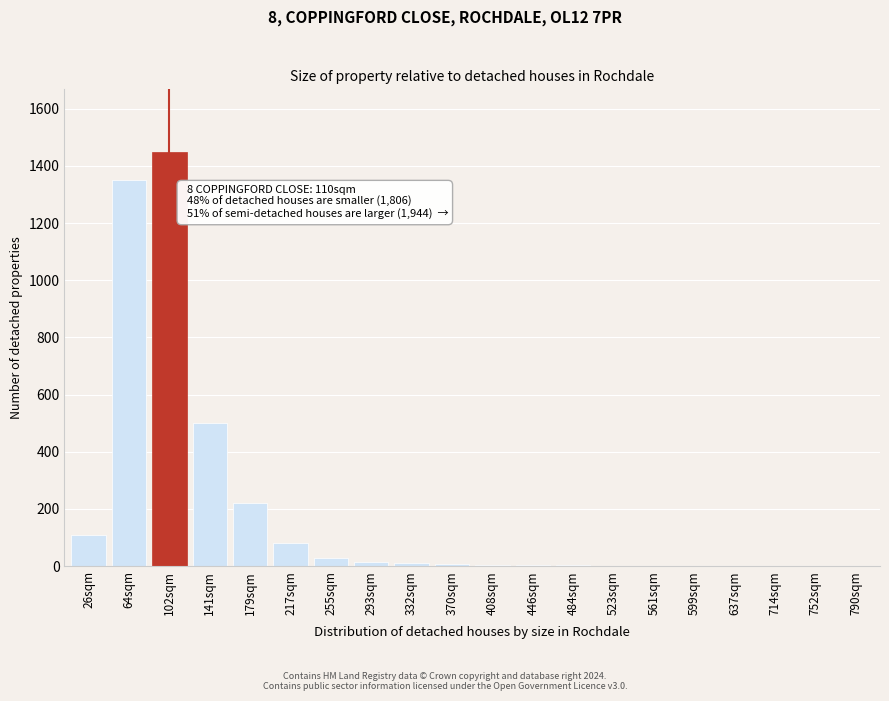

What is the sum of all values?

3790